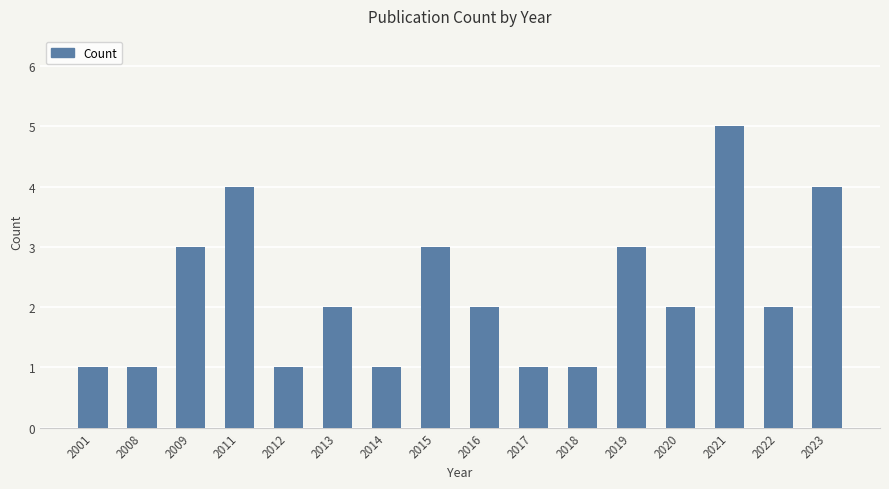

Between 2011 and 2001, which is larger?

2011